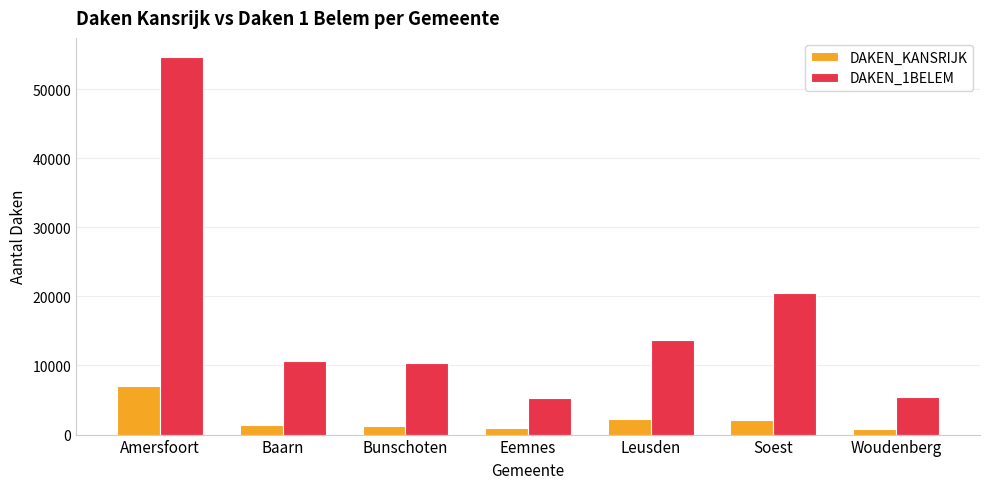

What is the average value of the DAKEN_KANSRIJK series?

2258